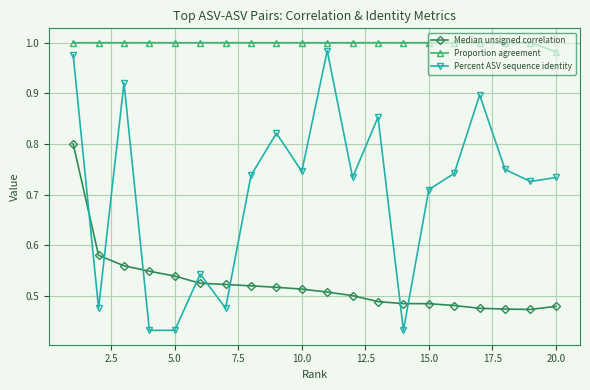

Which series has the largest range (max minus min)?

Percent ASV sequence identity